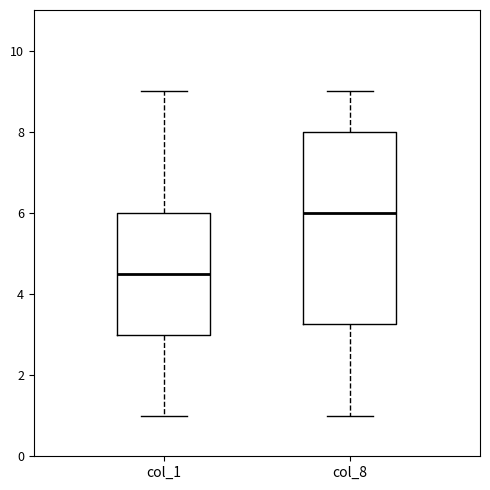

Which box is the tallest, from its lower edge to its upper edge?

col_8